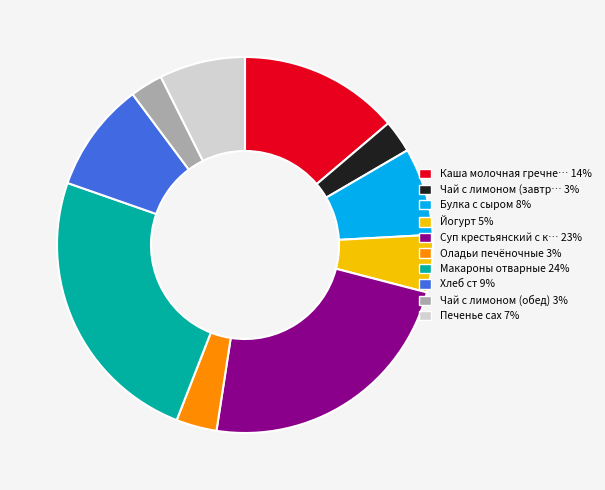

How many segments does this pie chart have?

10